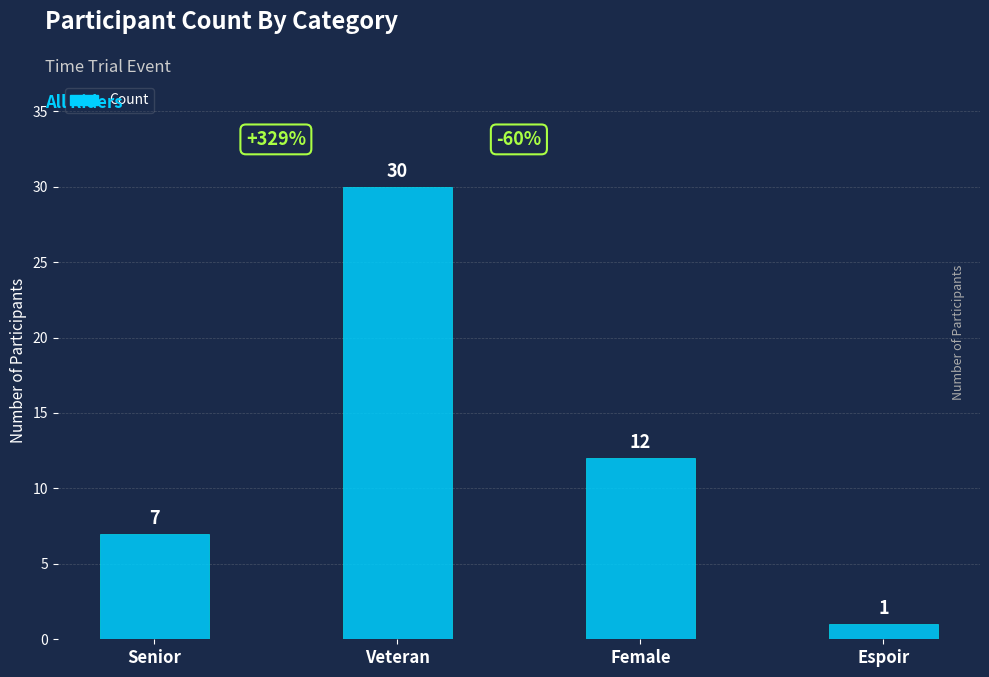

What is the greatest value displayed?

30